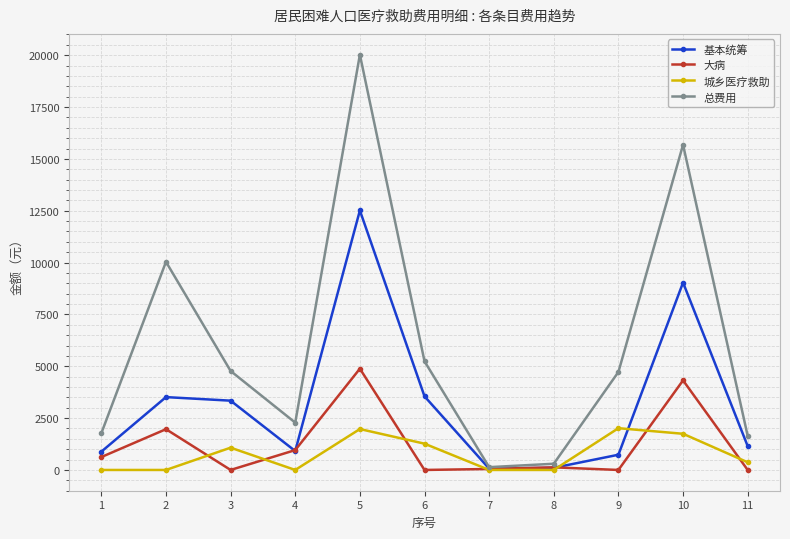

At which label is 城乡医疗救助 closest to 1007?

3